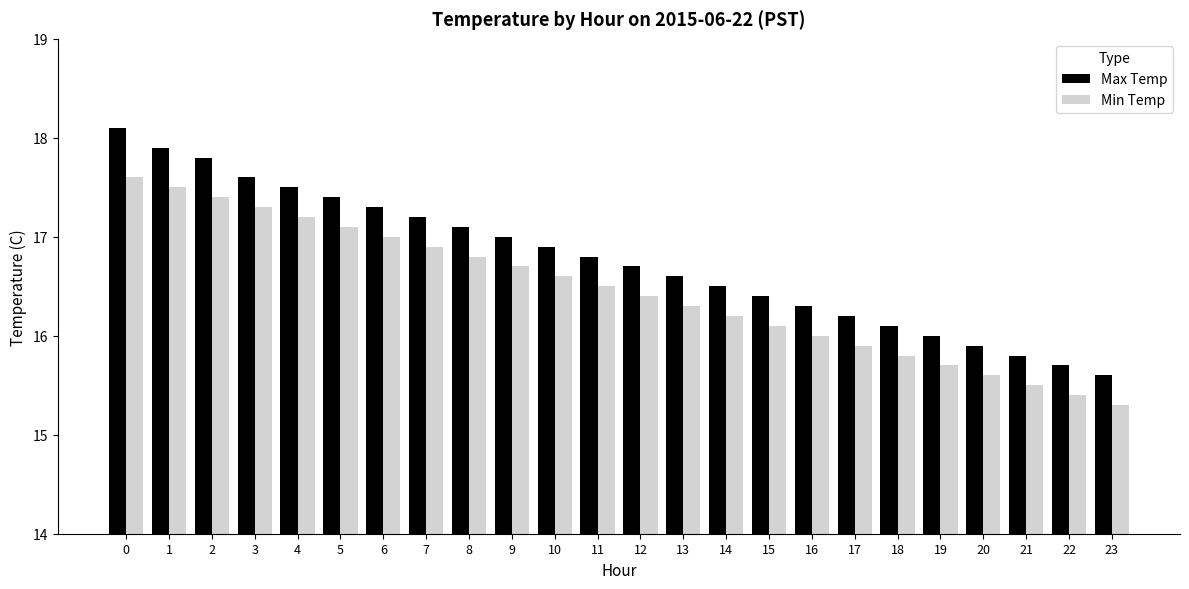

At how many categories does at least one series exceed 15?

24